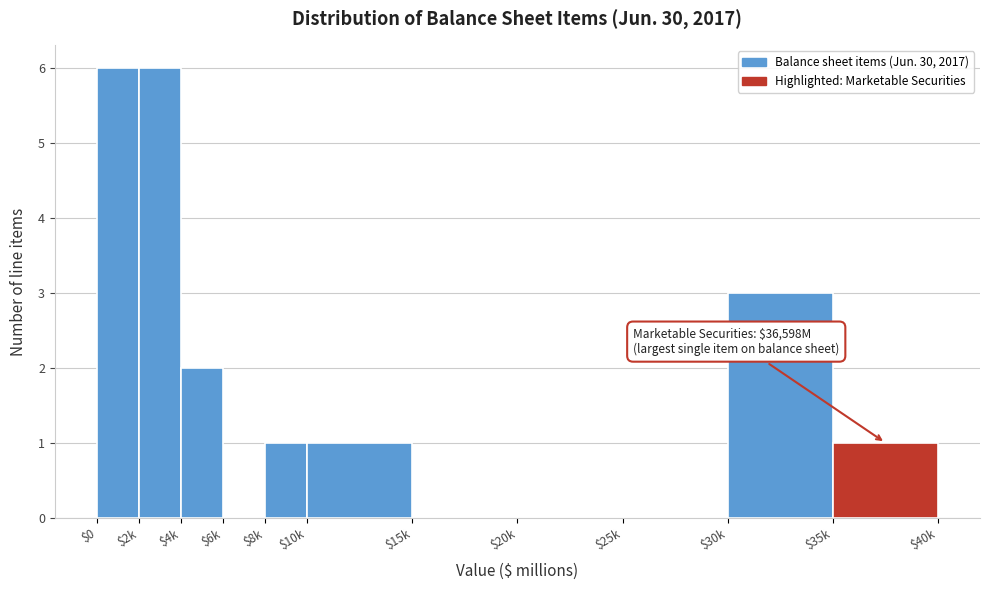

What is the sum of all values?

20